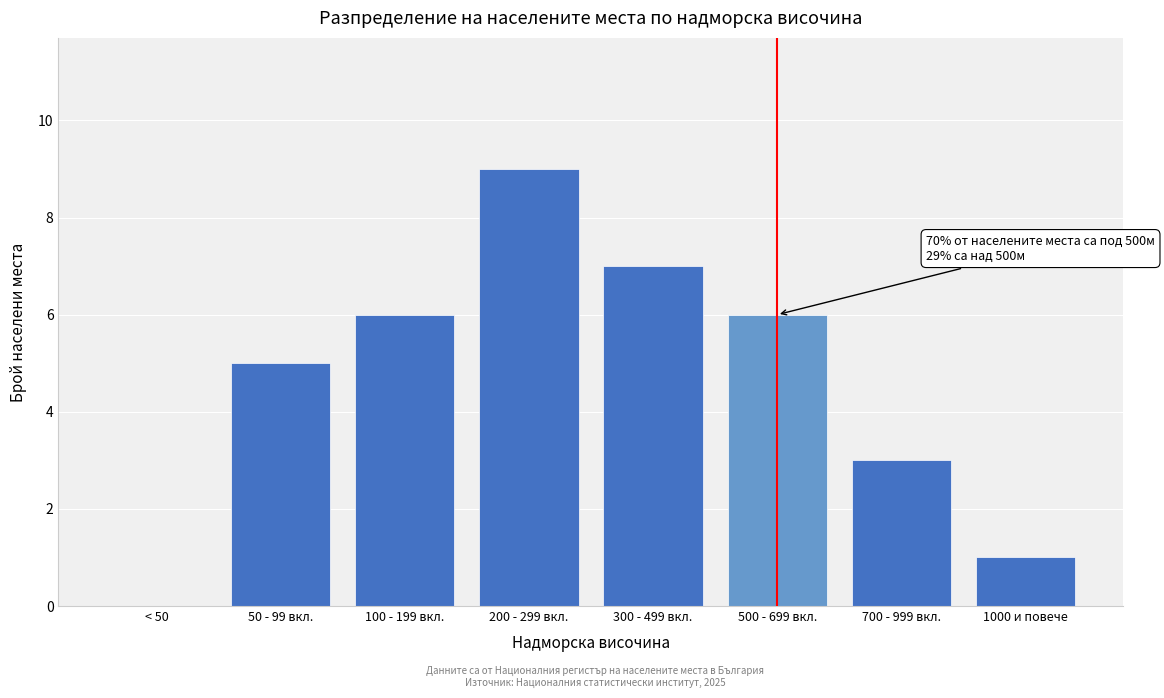

Reading right to left, what are all the values shown in this chart?

1000 и повече=1	700 - 999 вкл.=3	500 - 699 вкл.=6	300 - 499 вкл.=7	200 - 299 вкл.=9	100 - 199 вкл.=6	50 - 99 вкл.=5	< 50=0